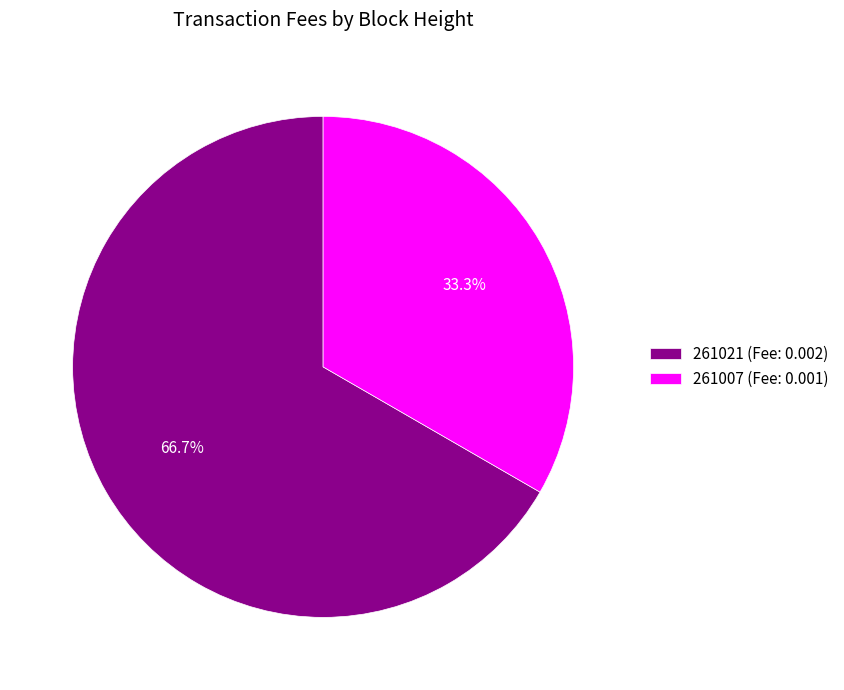

Which category has the smallest portion of the pie?

261007